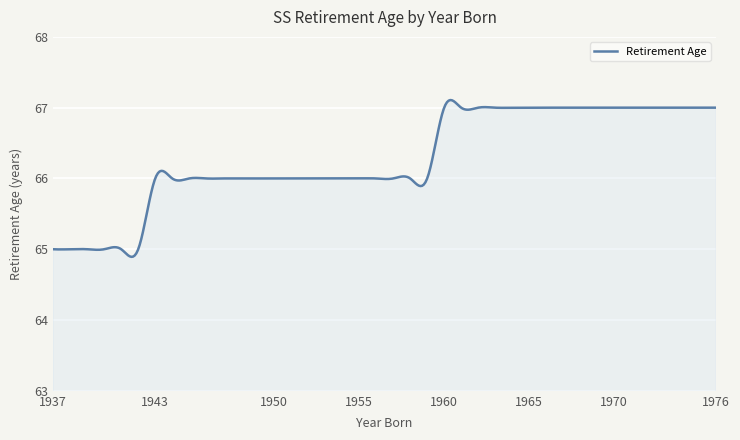

What is the greatest value displayed?

67.1